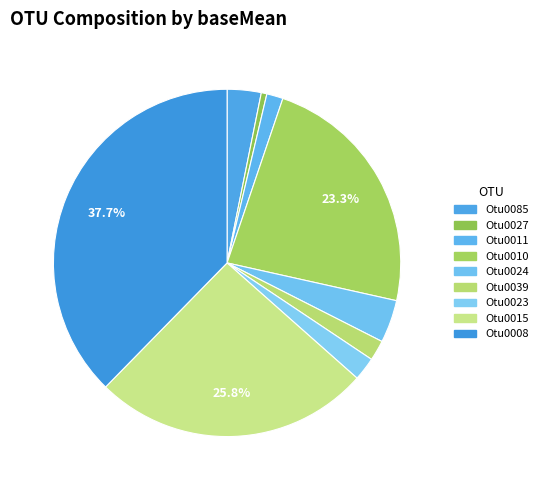

How many segments does this pie chart have?

9